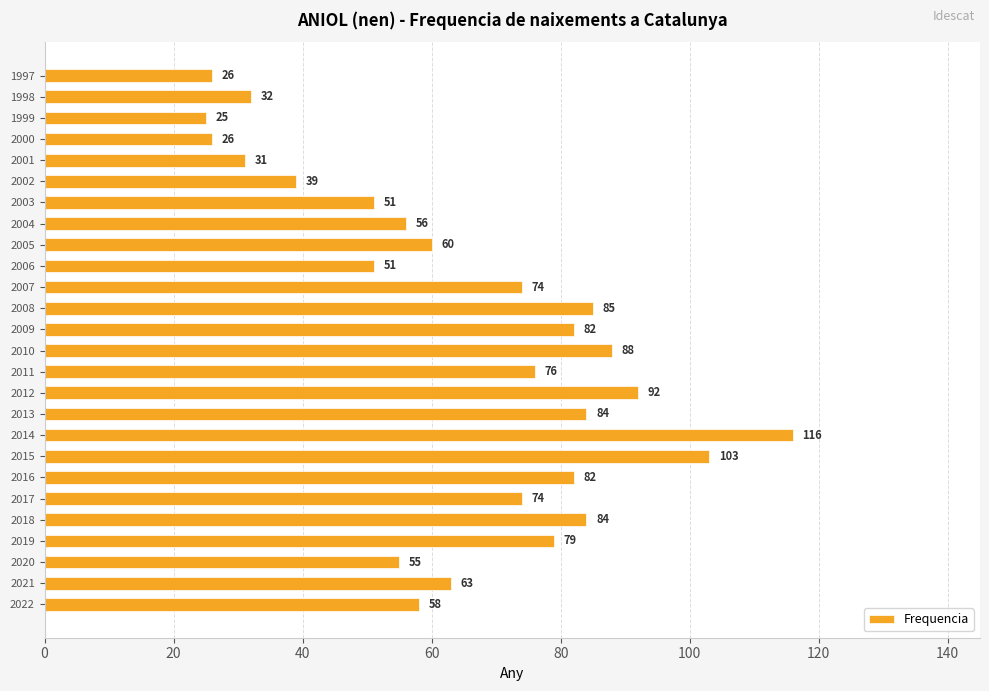

What is the sum of the values at 2022 and 1999?

83